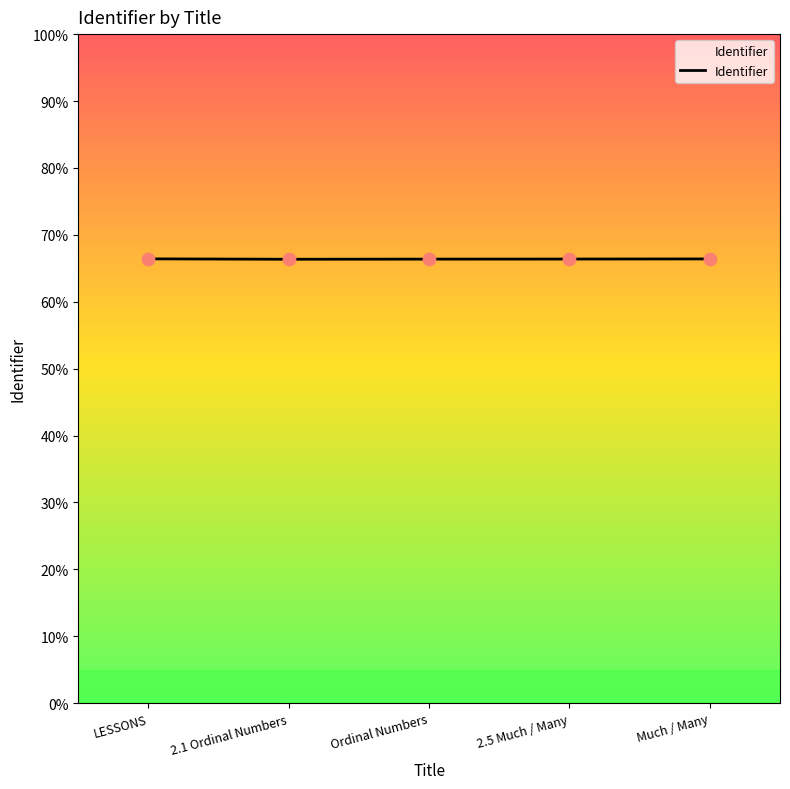

Approximately how many times larger is the value at LESSONS compared to 2.5 Much / Many?

1.0